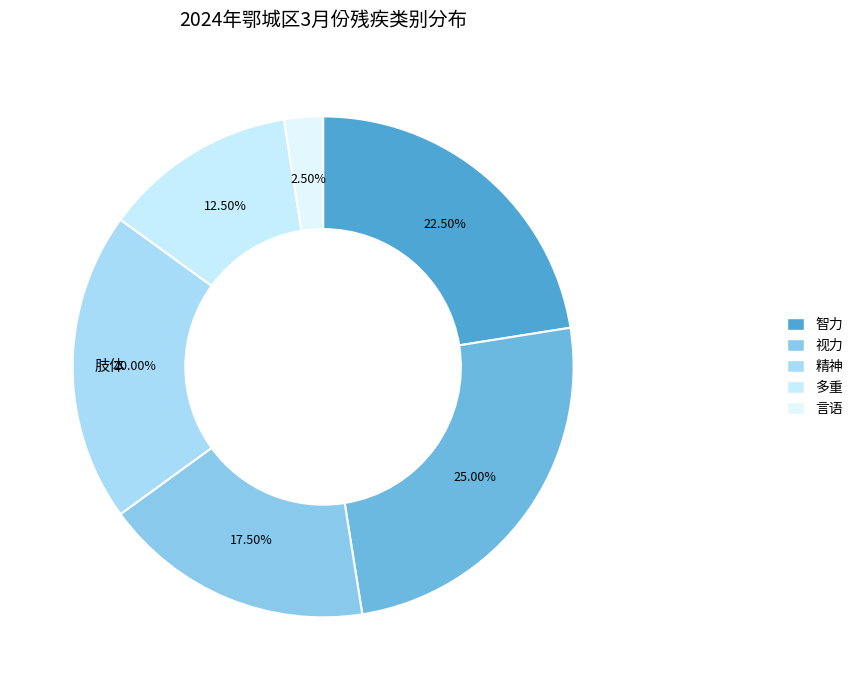

To the nearest percent, what is the difference between the largest and smallest slice percentages?

22%